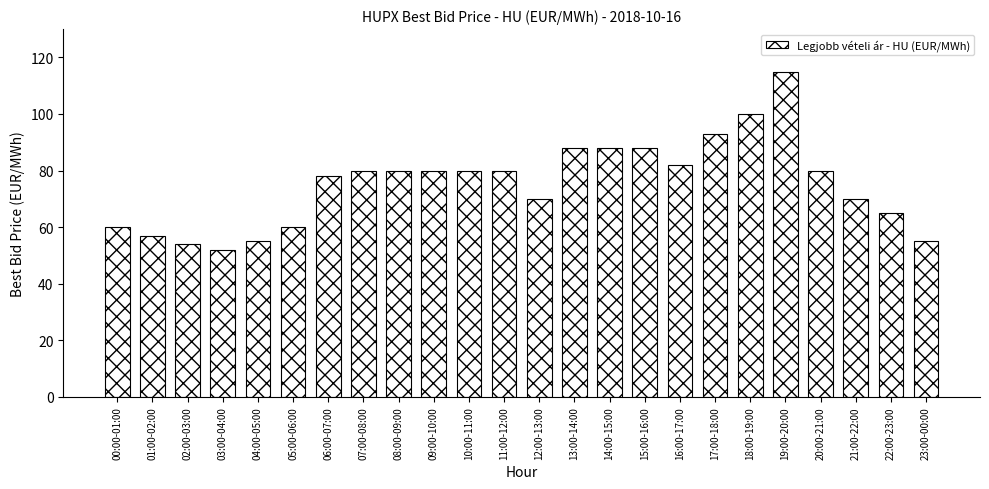

Which category has the highest value across all series?

19:00-20:00